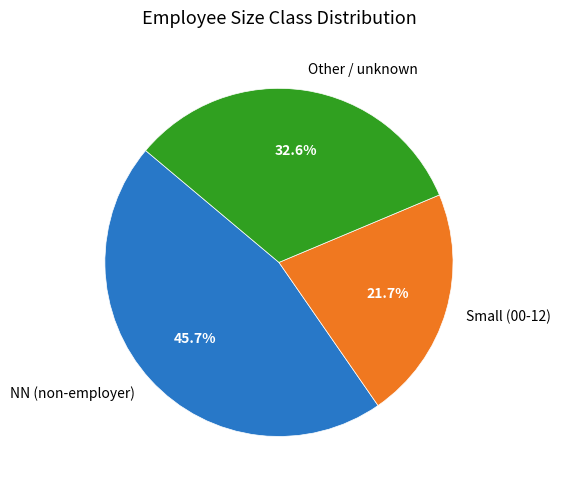

Does Small (00-12) account for over 50% of the chart?

No